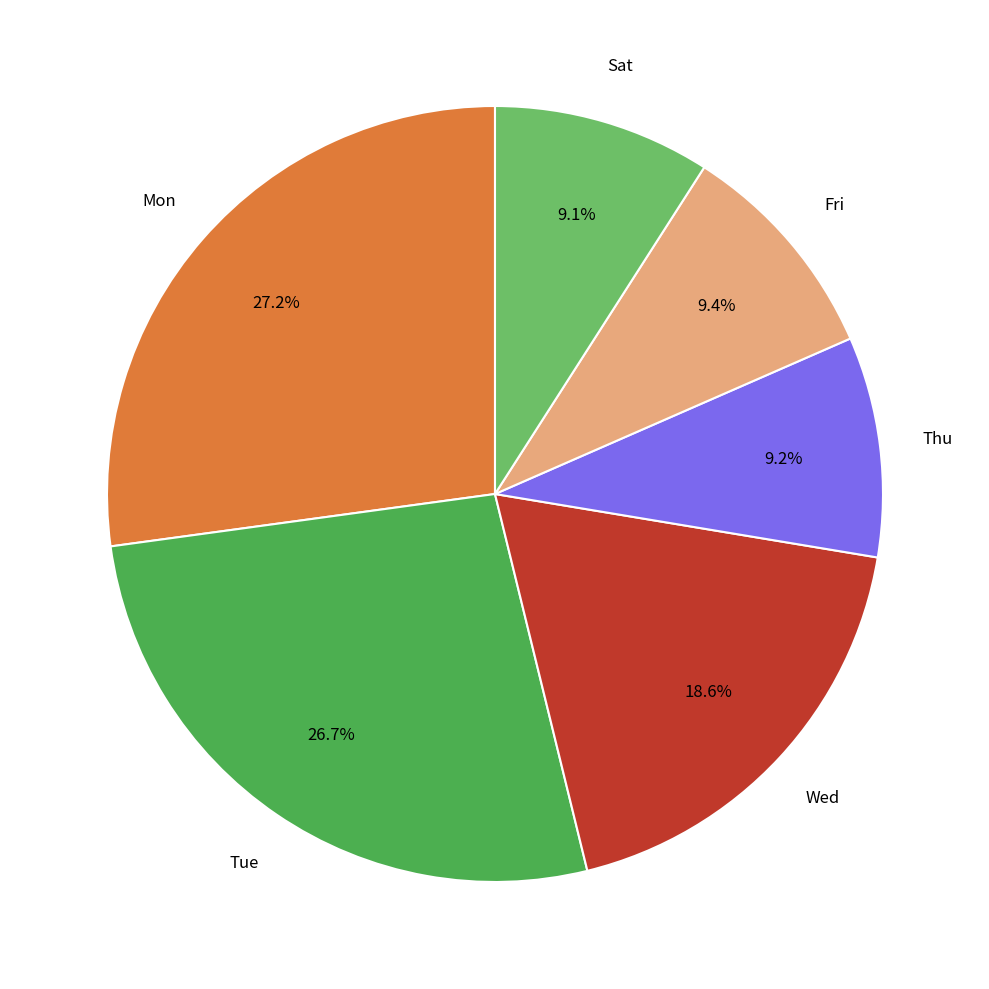

Is there any slice that represents more than half of the pie?

No